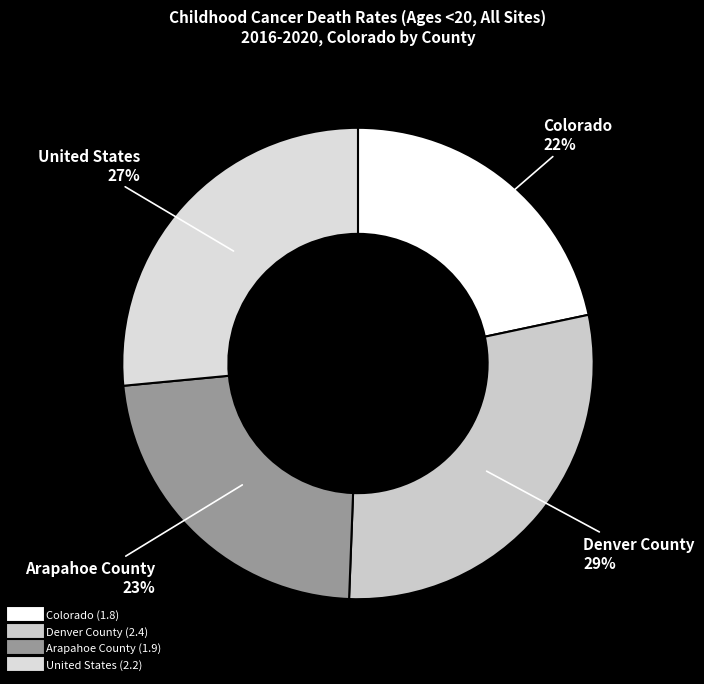

Which category has the smallest portion of the pie?

Colorado